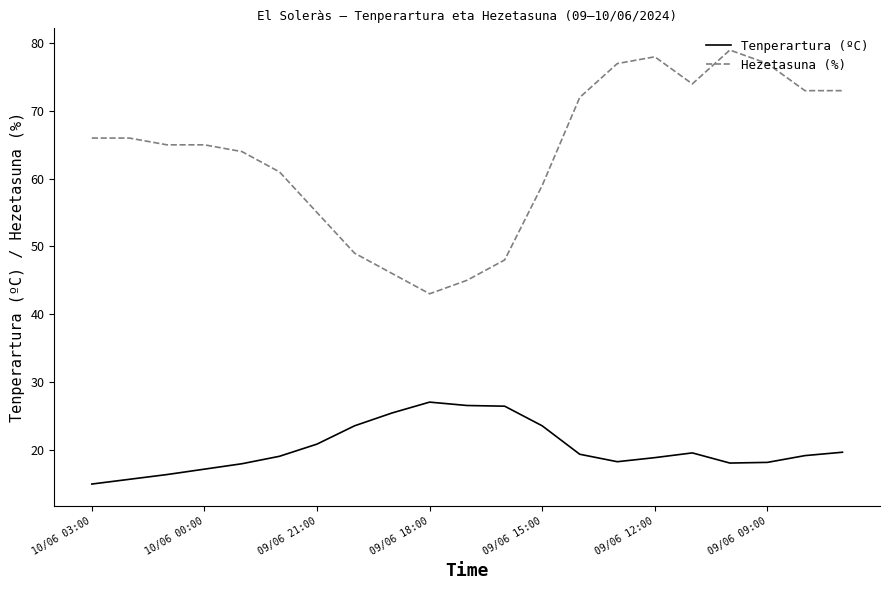

Which series has the largest total across all categories?

Hezetasuna (%)